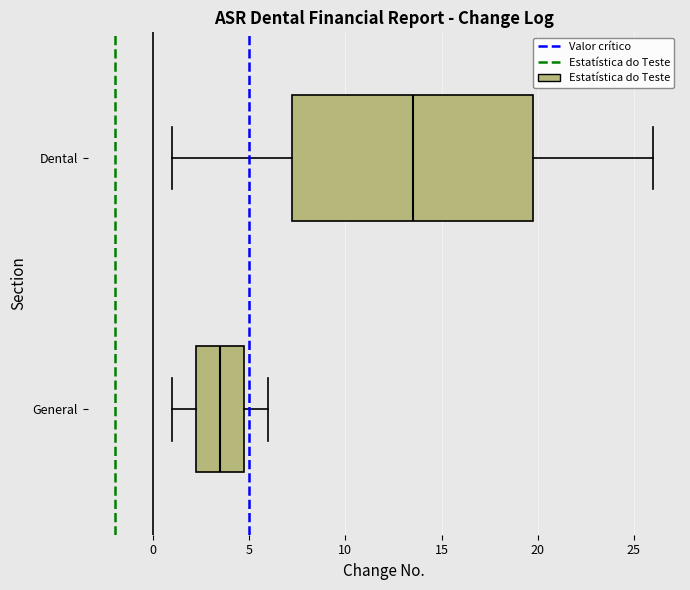

Comparing the boxes themselves (not the whiskers), which one is the widest?

Dental